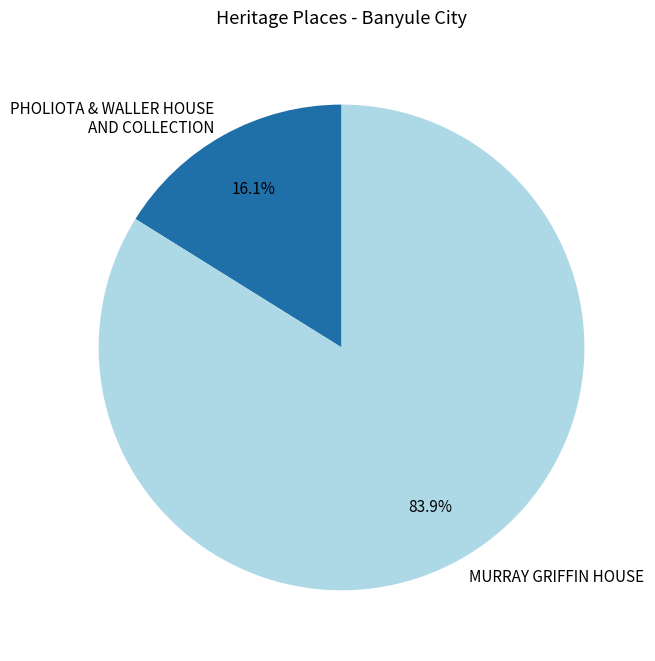

The MURRAY GRIFFIN HOUSE slice represents 84% of the pie. True or false?

True